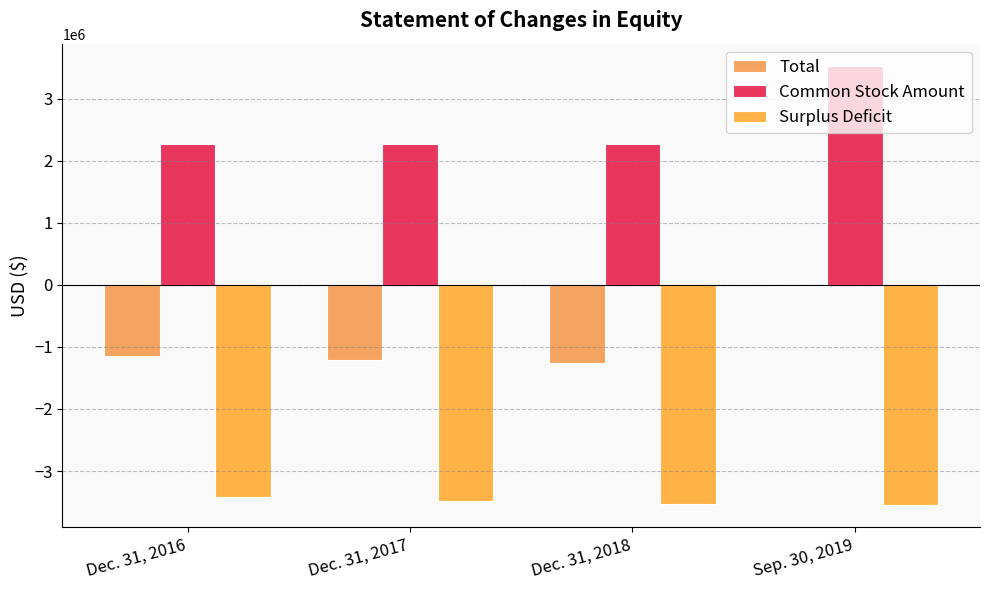

What is the value of the Total bar at the 4th from the left?

-16774